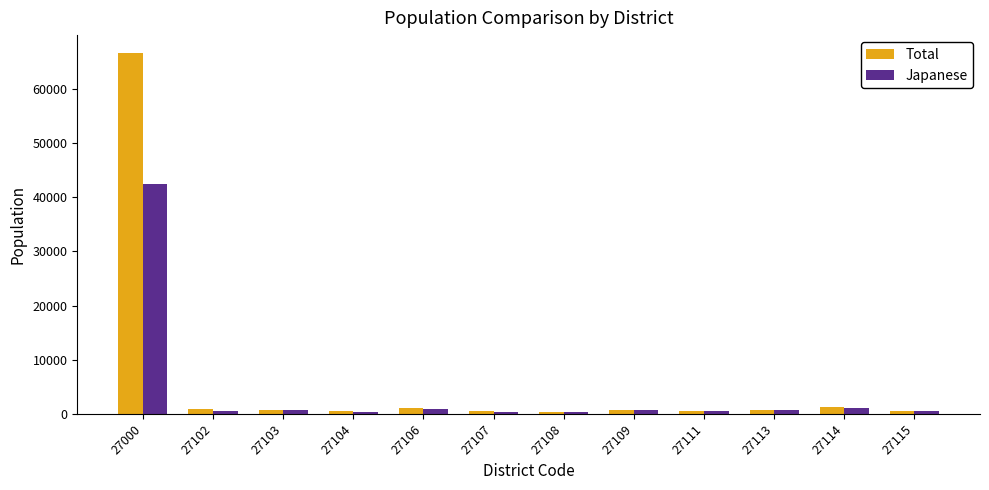

List the series in order of their peak value, lowest first.

Japanese, Total